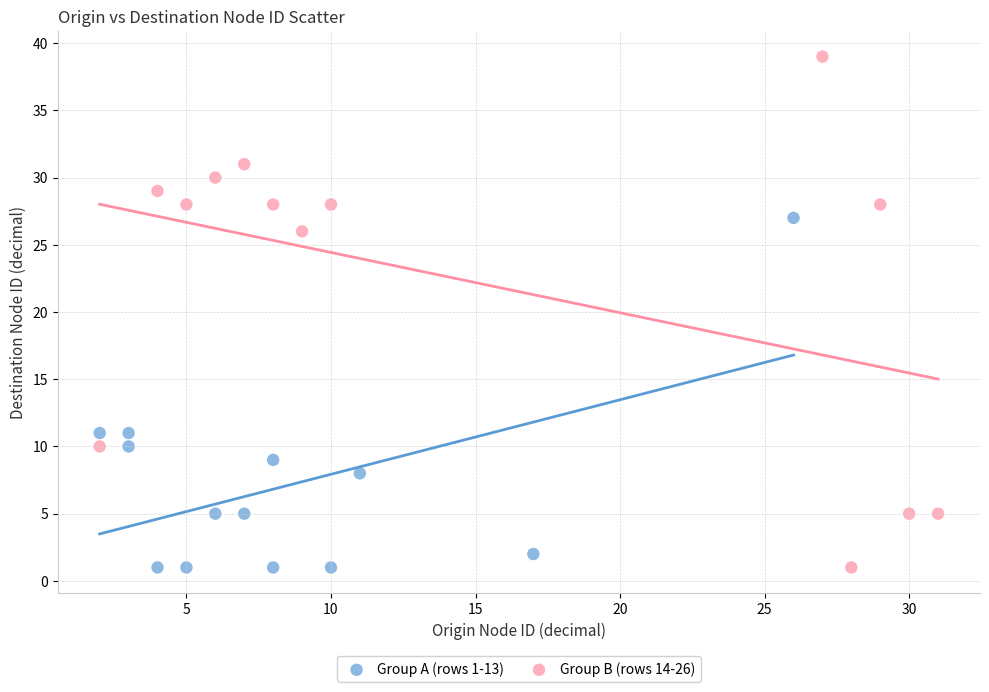

Which series reaches the maximum Y coordinate?

Group B (rows 14-26)